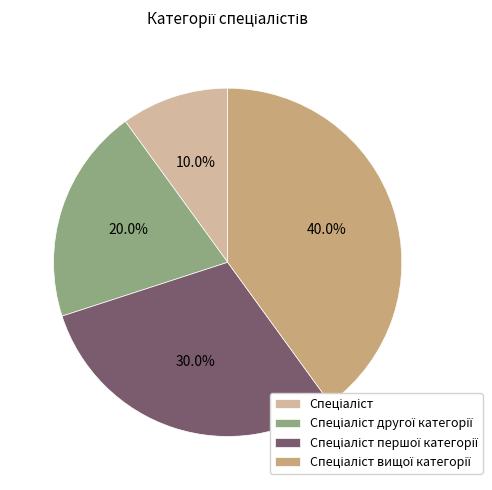

Is there any slice that represents more than half of the pie?

No